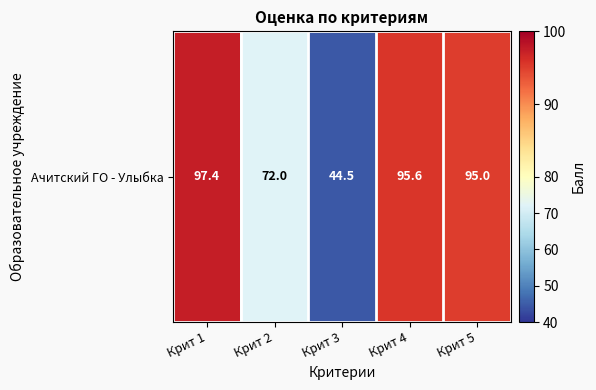

At which label is the value closest to 70?

Крит 2